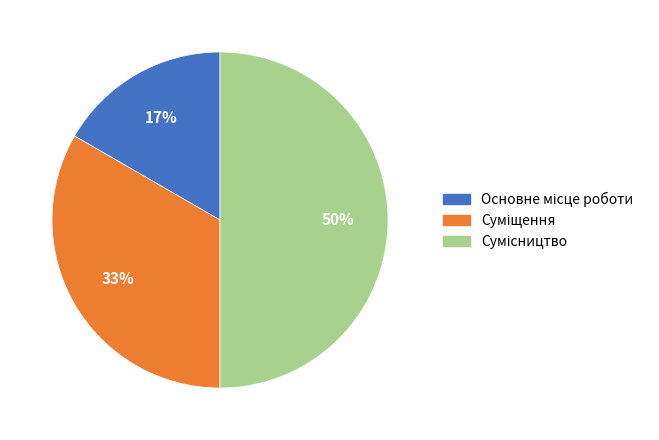

To the nearest percent, what is the difference between the largest and smallest slice percentages?

33%